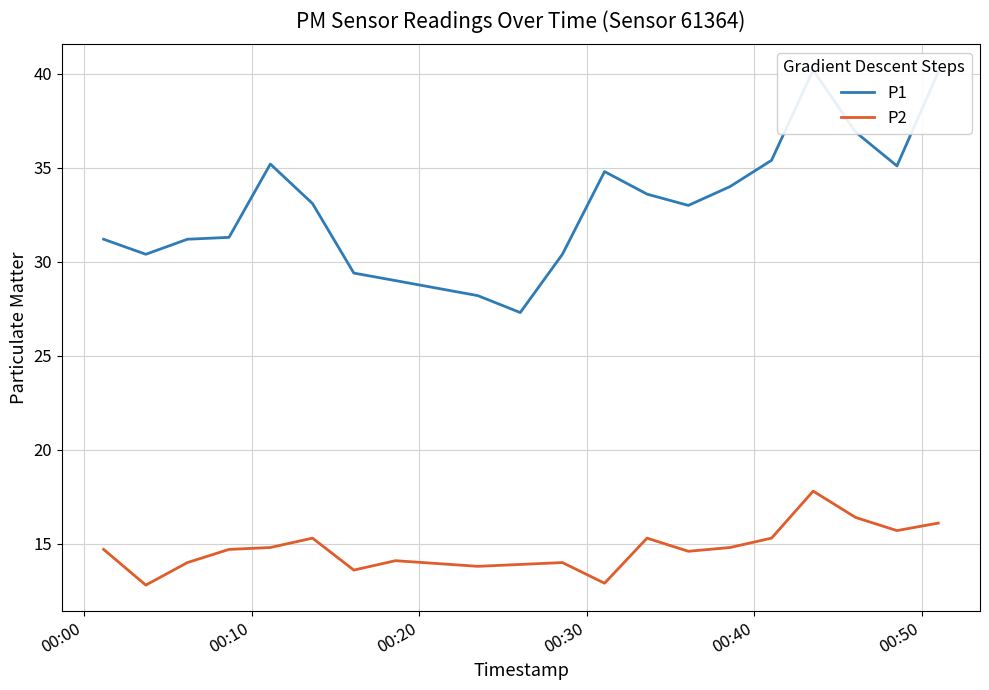

What is the highest value of the P2 series?

17.8